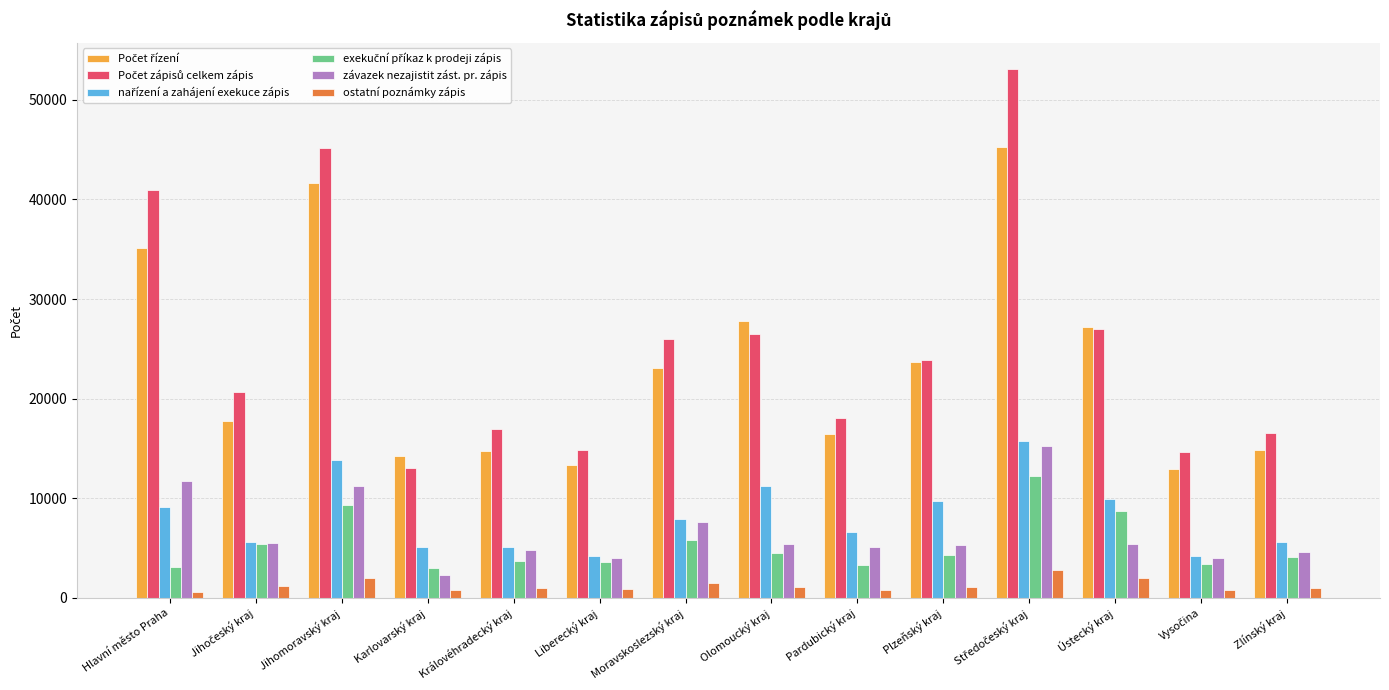

The závazek nezajistit zást. pr. zápis series shows 3978 at Liberecký kraj. True or false?

True